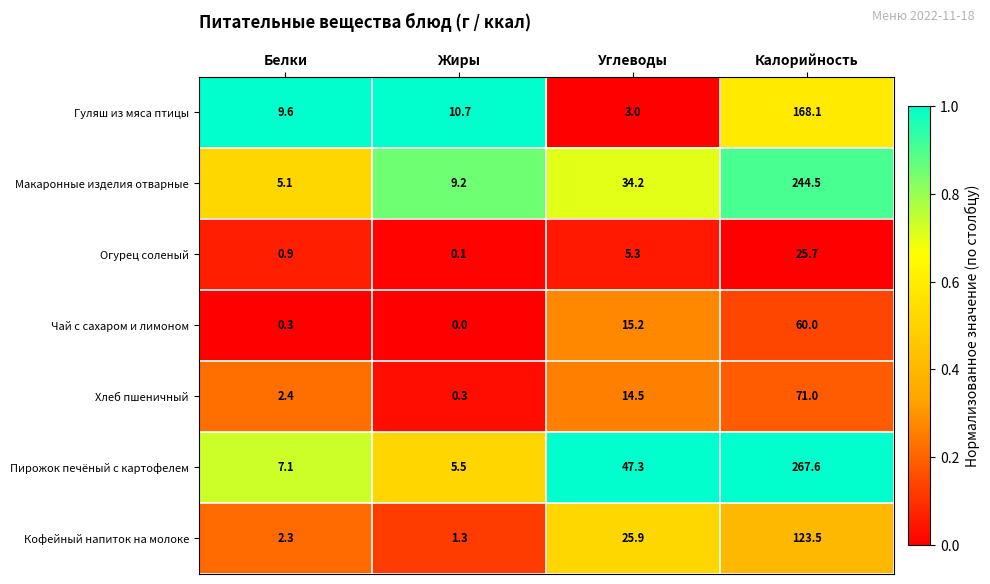

What is the total value across all series at Белки?

27.7